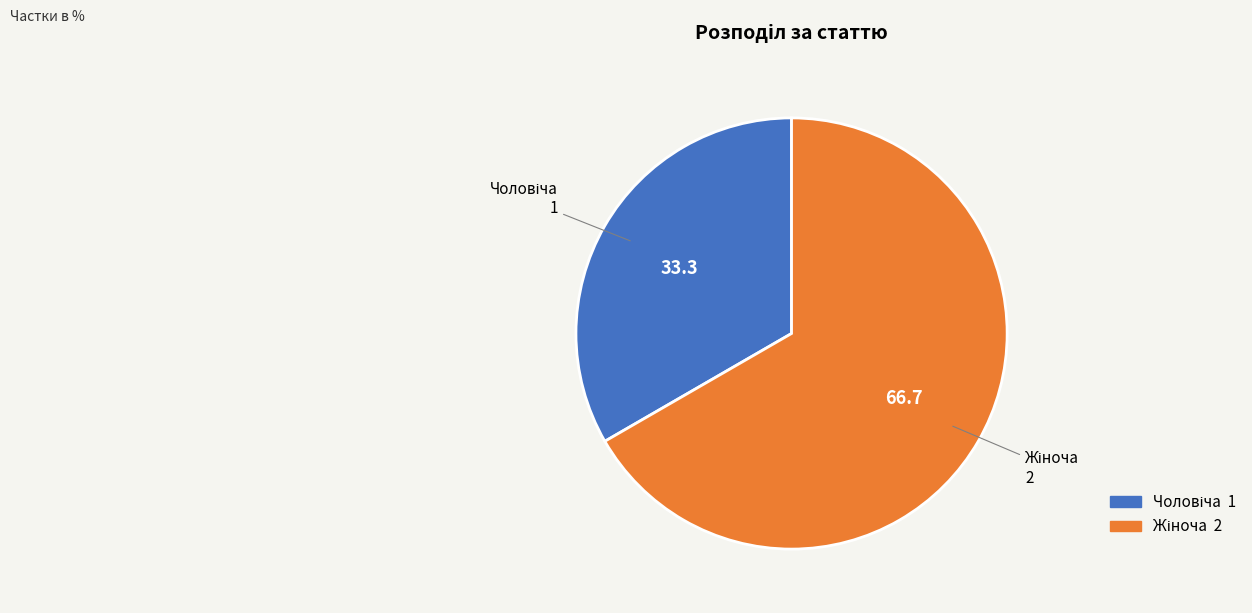

Is there a majority slice in this chart?

Yes